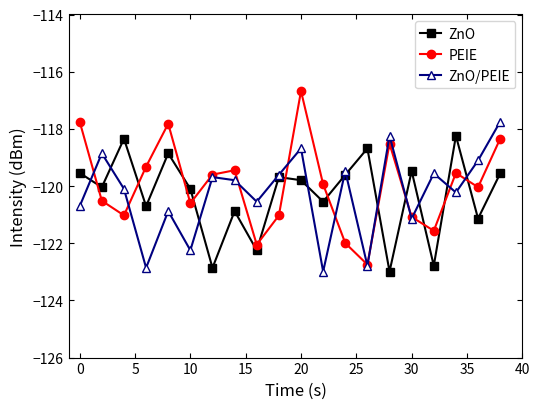

Does the chart display data point markers on the line(s)?

Yes